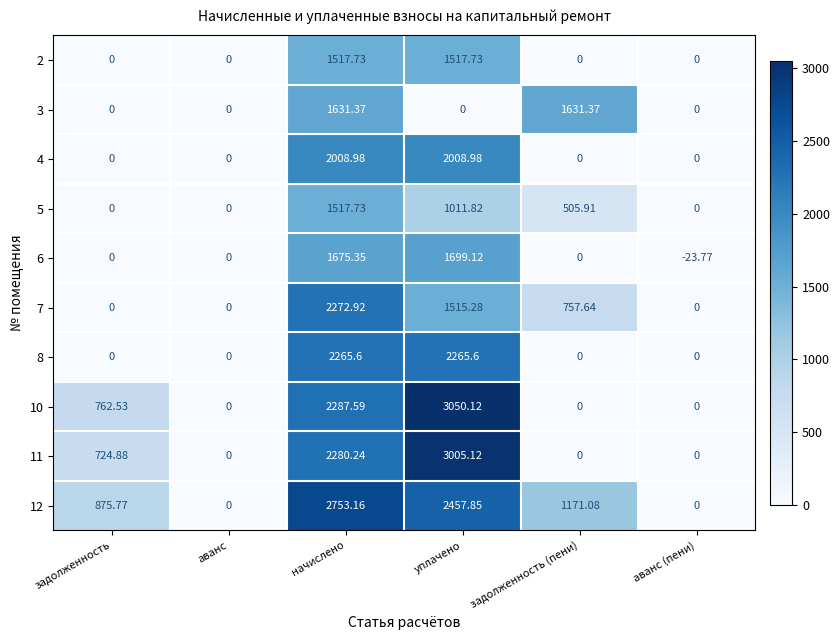

What is the spread (max minus min) of values at уплачено?

3050.1